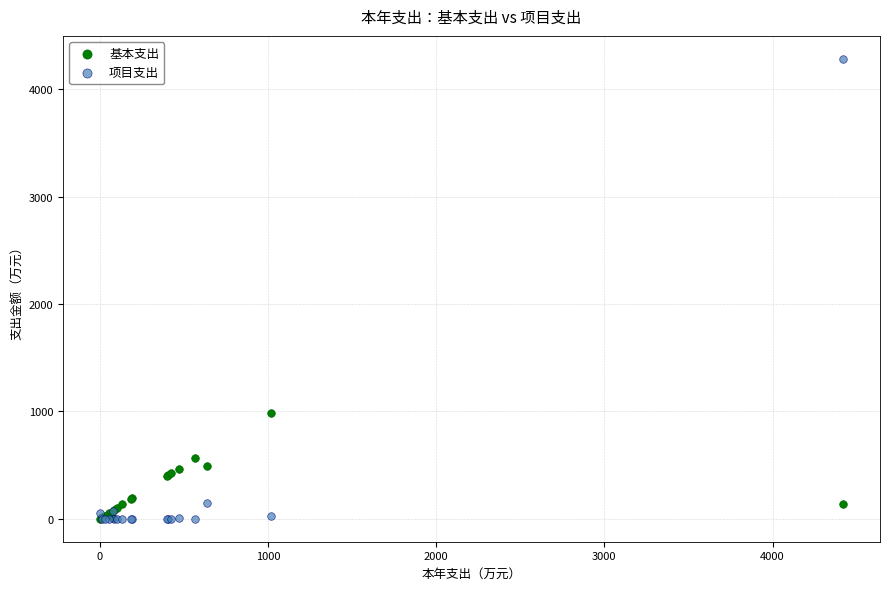

Across all series, what Y value is closest to 2141?

985.5